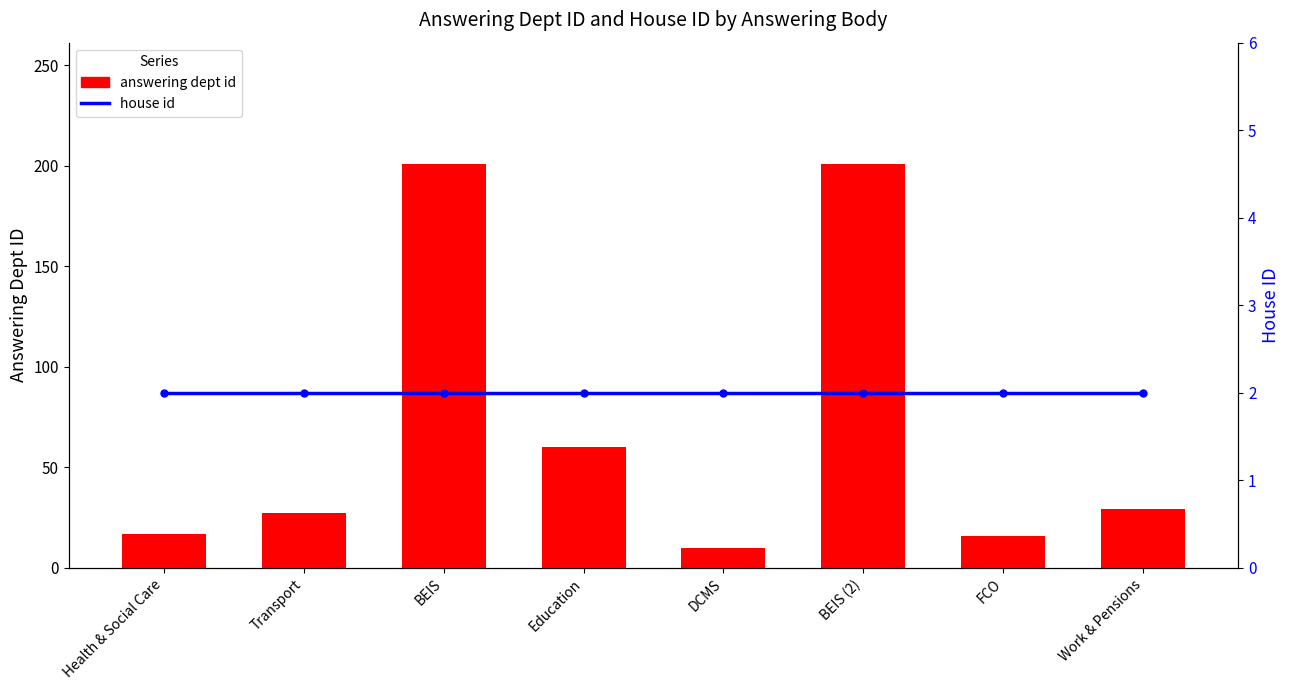

Which series has the widest spread of values?

answering dept id